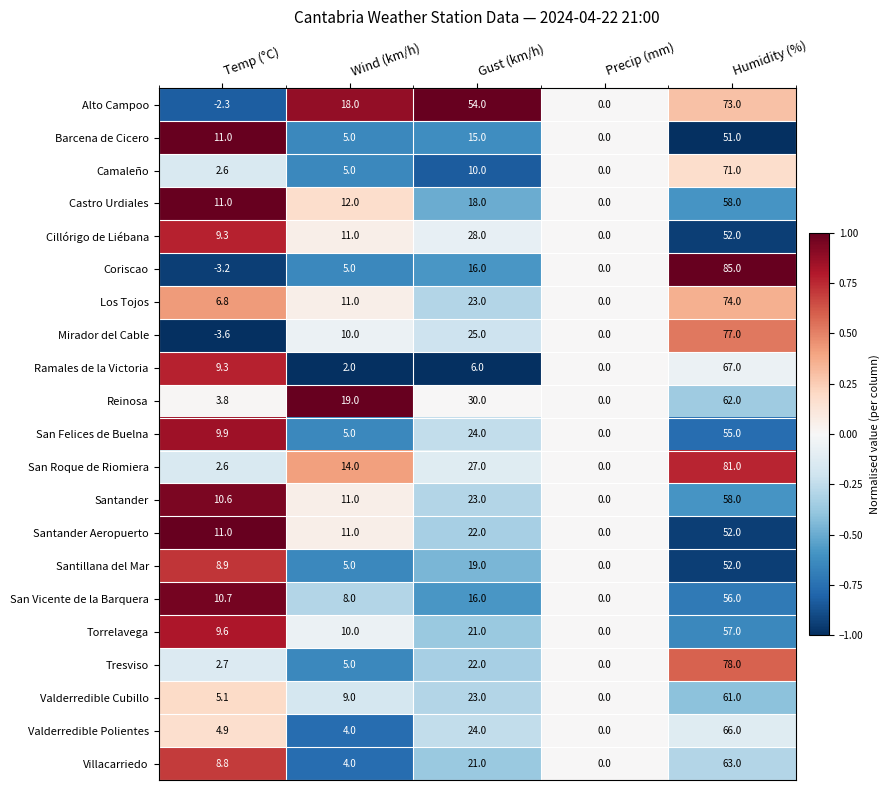

How many series are shown in this chart?

21